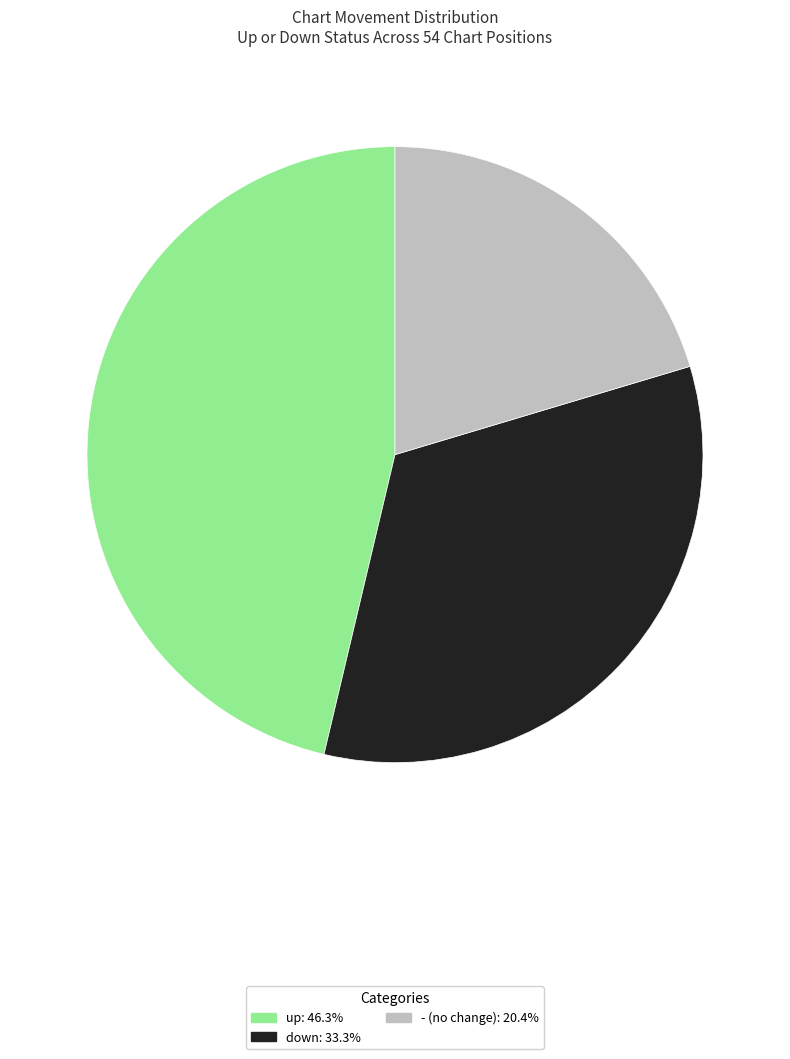

Approximately how many times larger is the value at - compared to up?

0.4